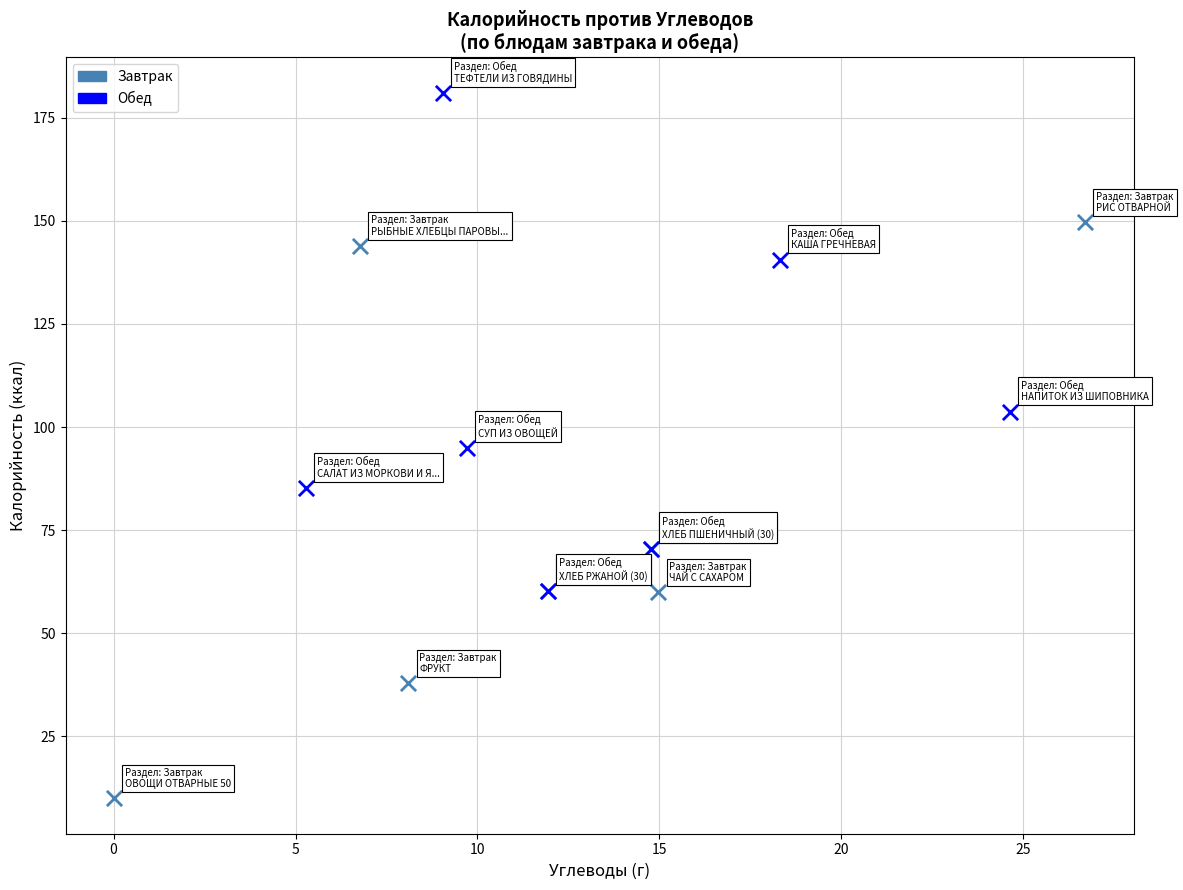

Which series reaches the maximum Y coordinate?

Обед